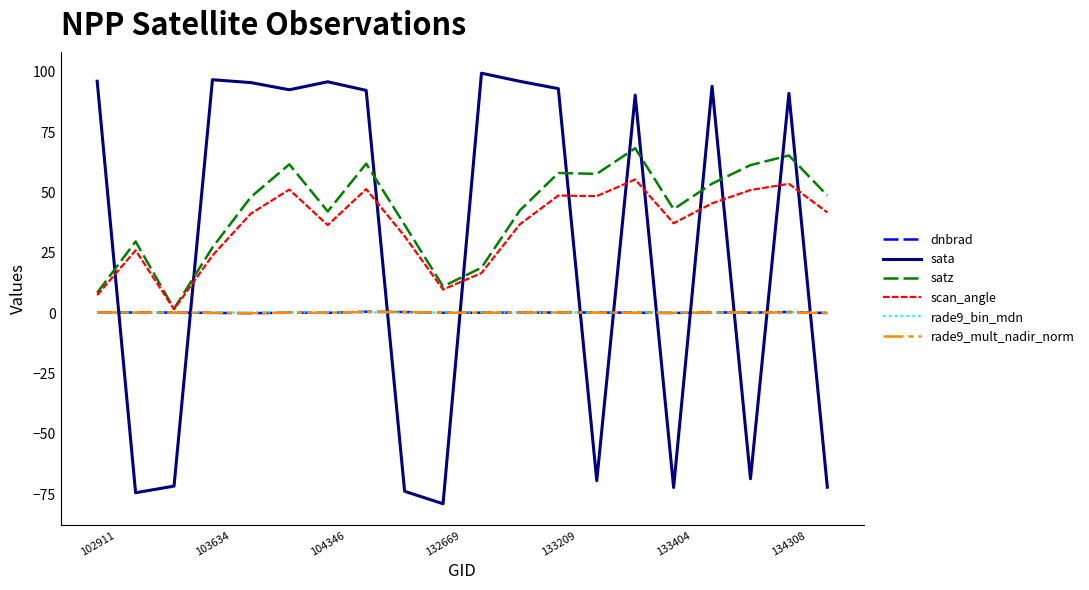

True or false: dnbrad and sata intersect in this chart.

True